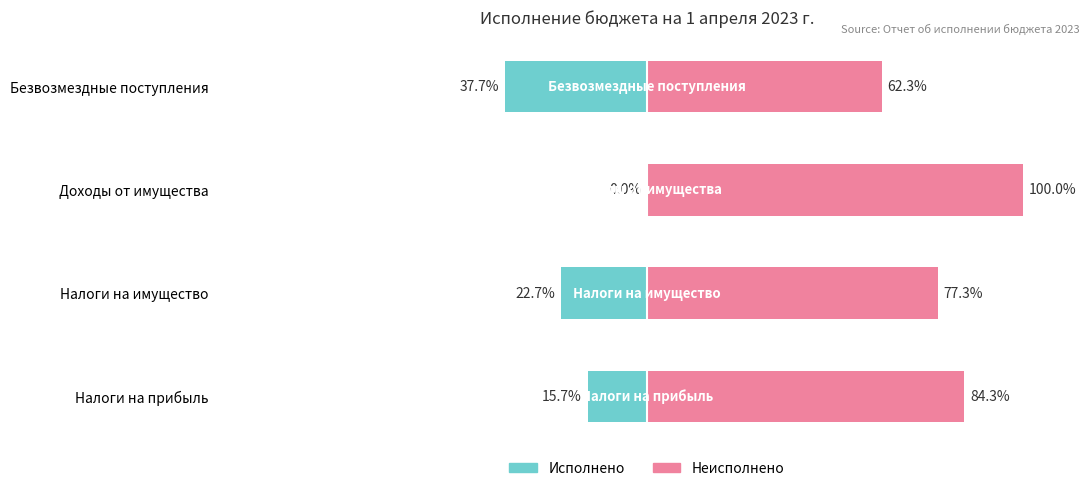

Between Доходы от имущества and Налоги на прибыль, which is larger?

Доходы от имущества